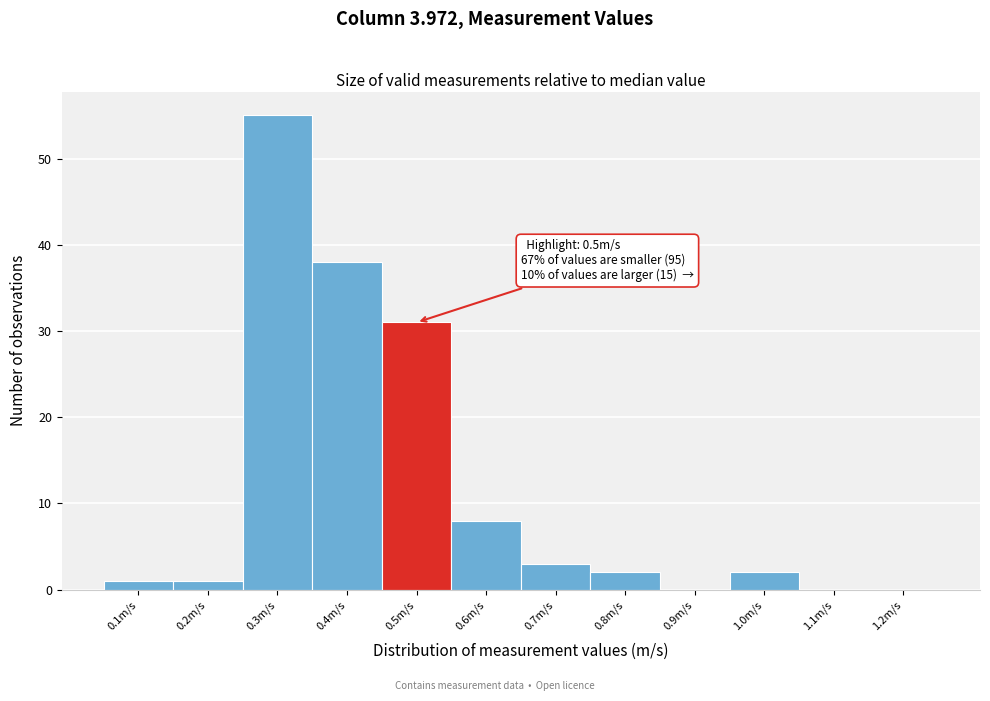

Reading left to right, list all the values displayed in this chart.

0.1m/s=1	0.2m/s=1	0.3m/s=55	0.4m/s=38	0.5m/s=31	0.6m/s=8	0.7m/s=3	0.8m/s=2	0.9m/s=0	1.0m/s=2	1.1m/s=0	1.2m/s=0